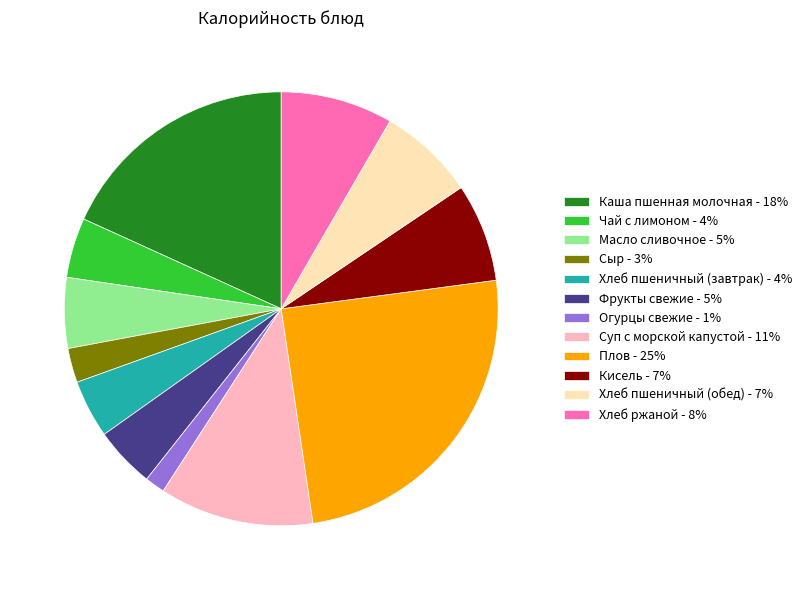

What is the smallest slice in the pie chart?

Огурцы свежие